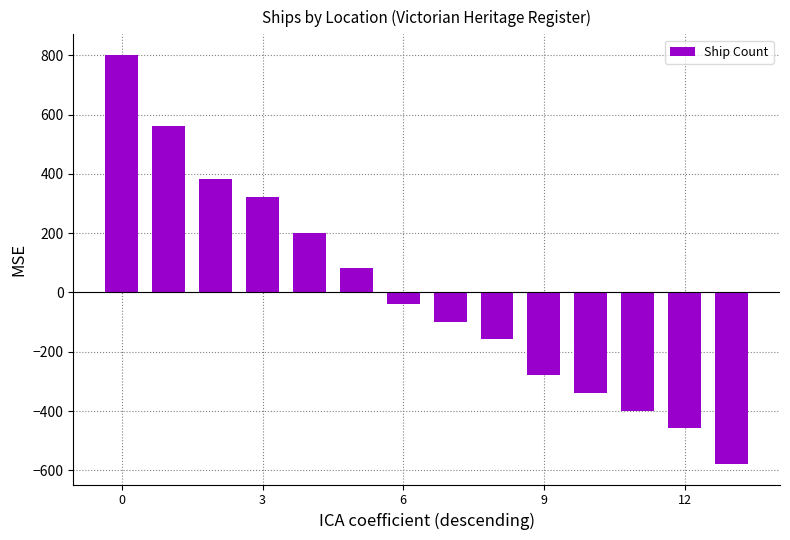

What is the maximum value shown in the chart?

801.4